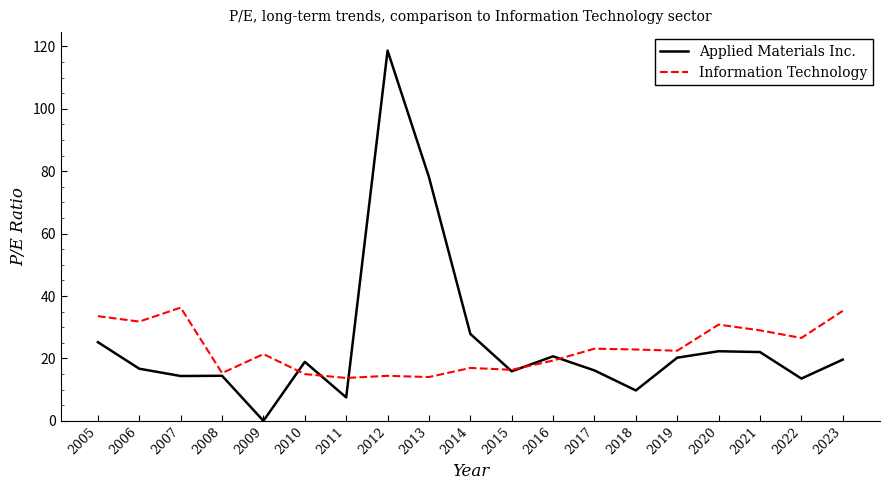

The value of Applied Materials Inc. at 2005 is 25.2. True or false?

True